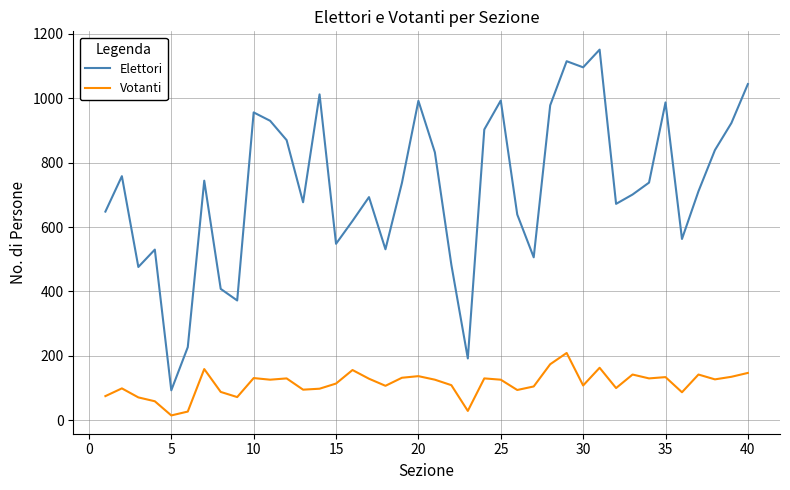

What is the sum of all Elettori values?

28887